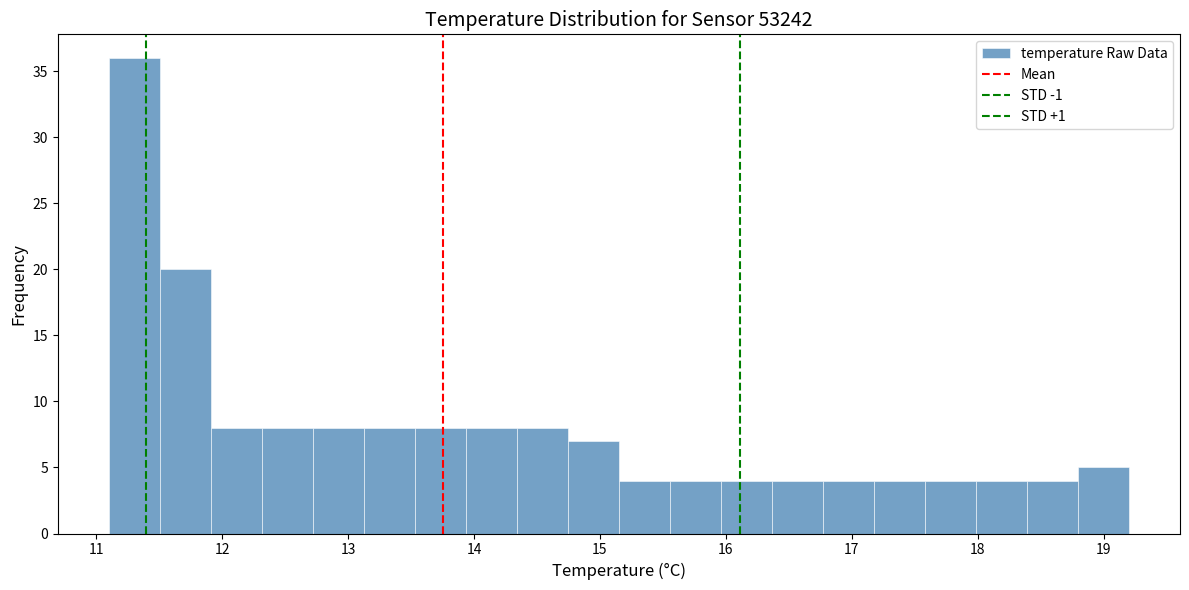

Reading left to right, list every bar in this chart as the range it spans on the x-axis followed by its height. Neither the bar edges nor the heights are printed on the chart, so give them approximately, as read against the axes.

11.1 to 11.5: 36
11.5 to 11.9: 20
11.9 to 12.3: 8
12.3 to 12.7: 8
12.7 to 13.1: 8
13.1 to 13.5: 8
13.5 to 13.9: 8
13.9 to 14.3: 8
14.3 to 14.7: 8
14.7 to 15.2: 7
15.2 to 15.6: 4
15.6 to 16.0: 4
16.0 to 16.4: 4
16.4 to 16.8: 4
16.8 to 17.2: 4
17.2 to 17.6: 4
17.6 to 18.0: 4
18.0 to 18.4: 4
18.4 to 18.8: 4
18.8 to 19.2: 5